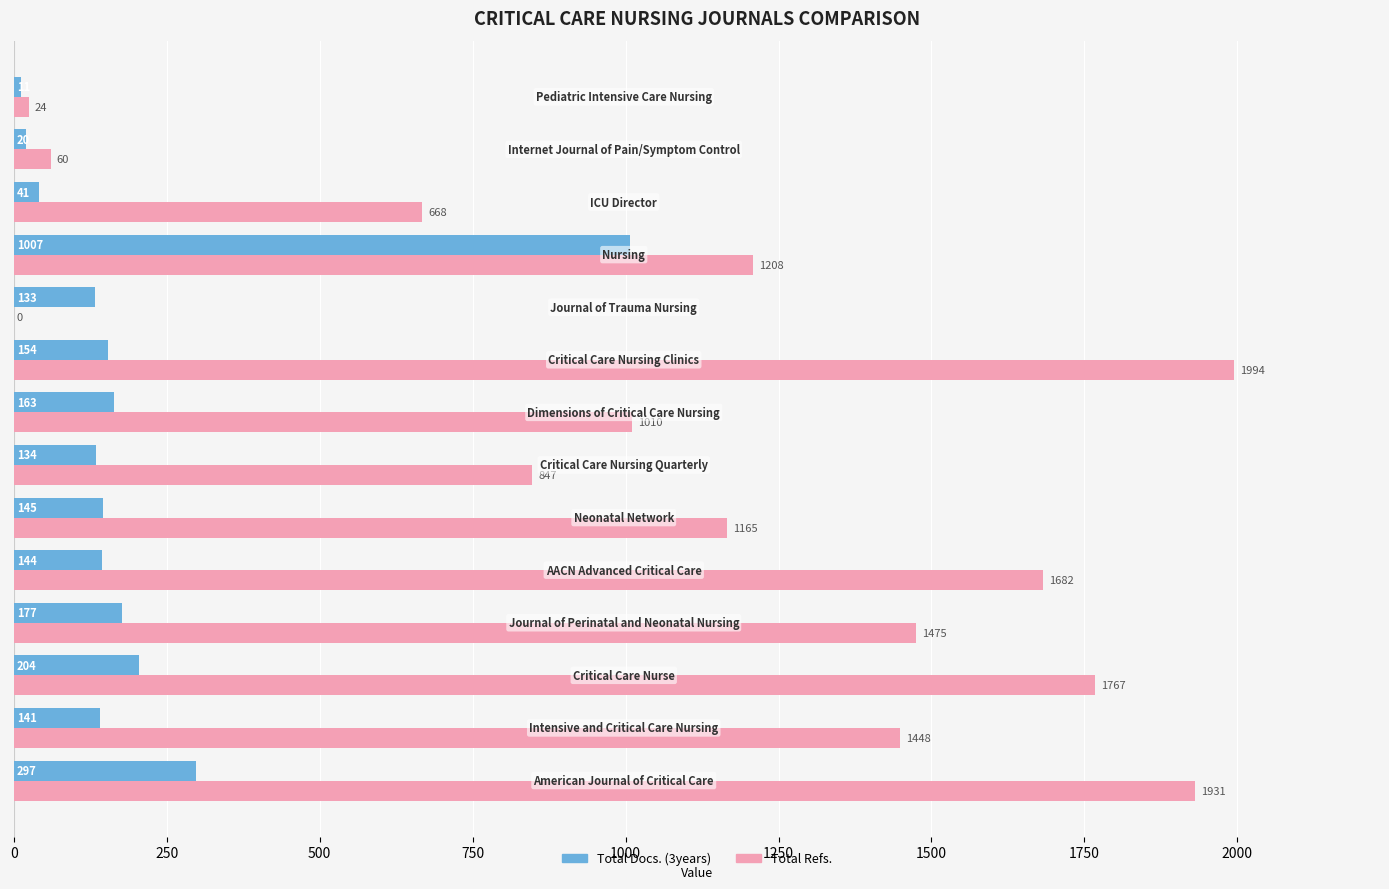

Which series has the largest total across all categories?

Total Refs.